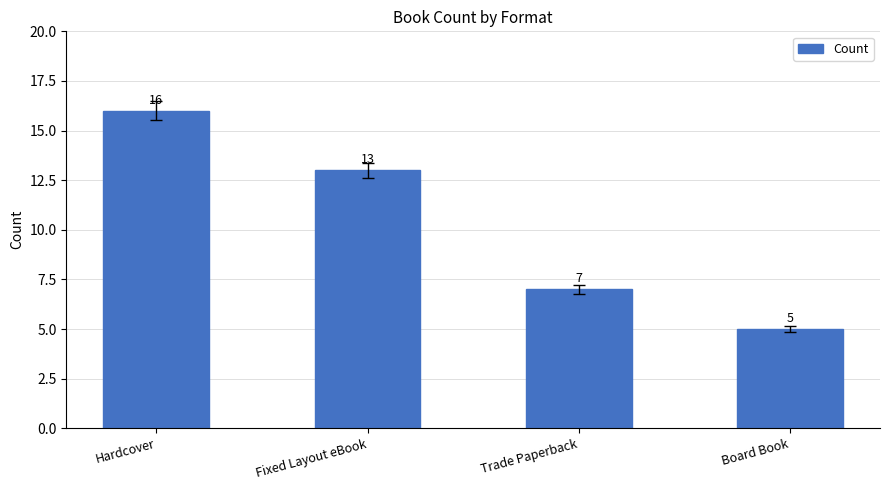

Count the number of data series in this chart.

1